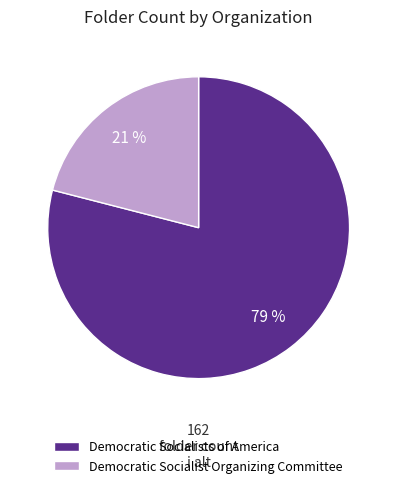

To the nearest percent, what percentage of the pie is Democratic Socialists of America?

79%